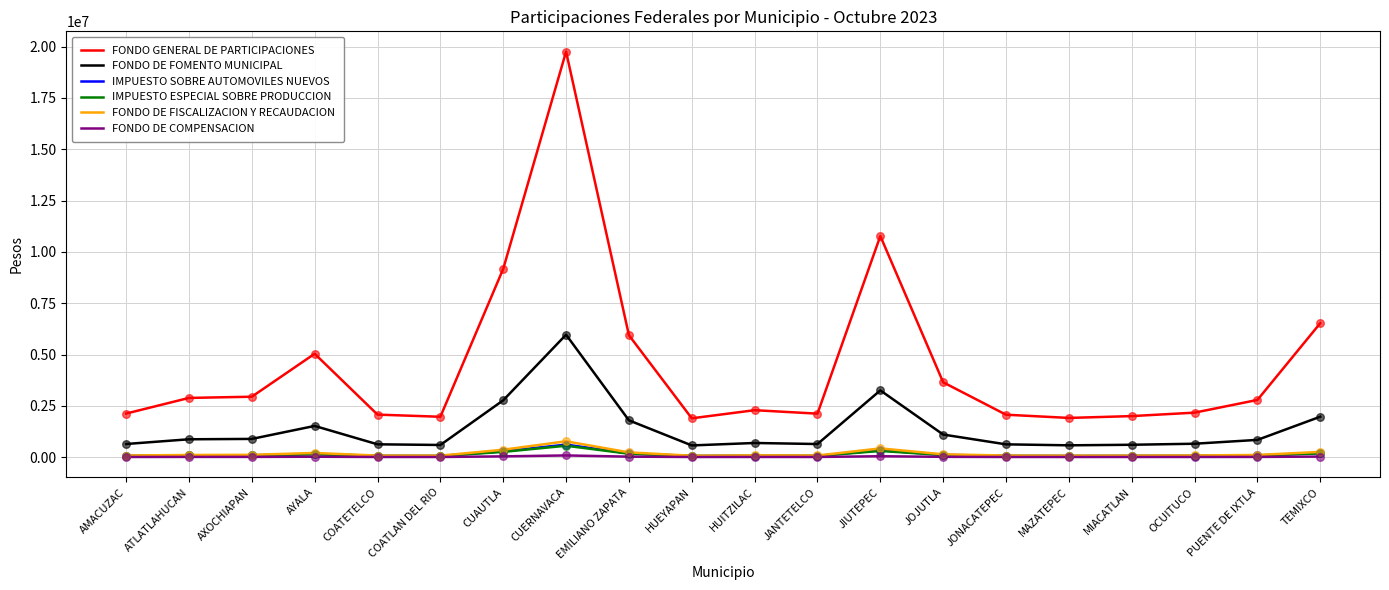

Which series has the largest range (max minus min)?

FONDO GENERAL DE PARTICIPACIONES